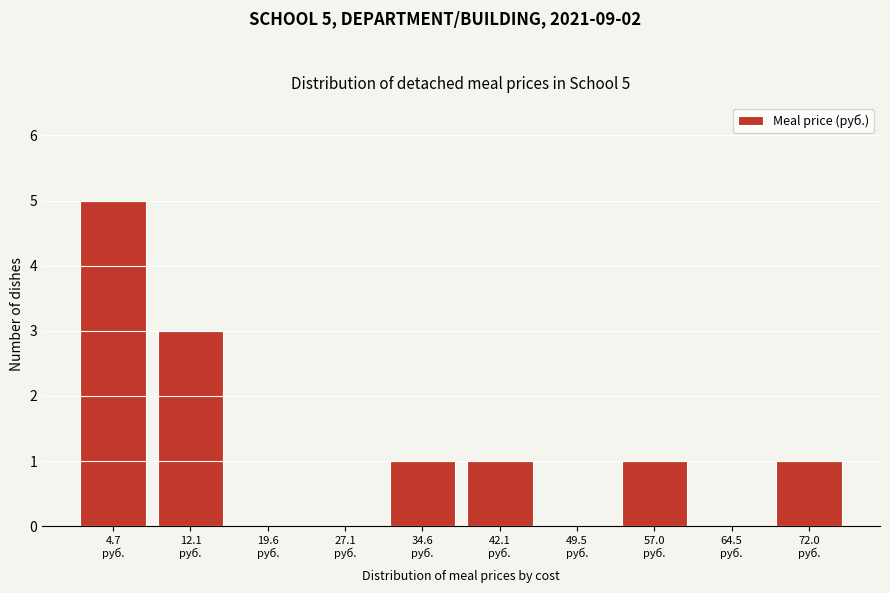

Over which range of the x-axis is the bar tallest?

1 to 8